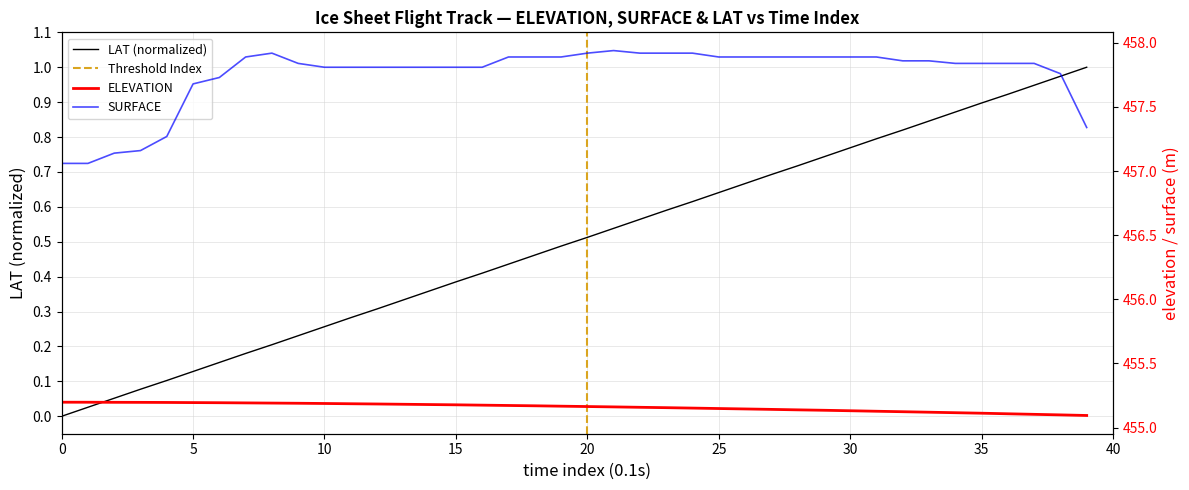

Which series changed the most between 21 and 30?

LAT